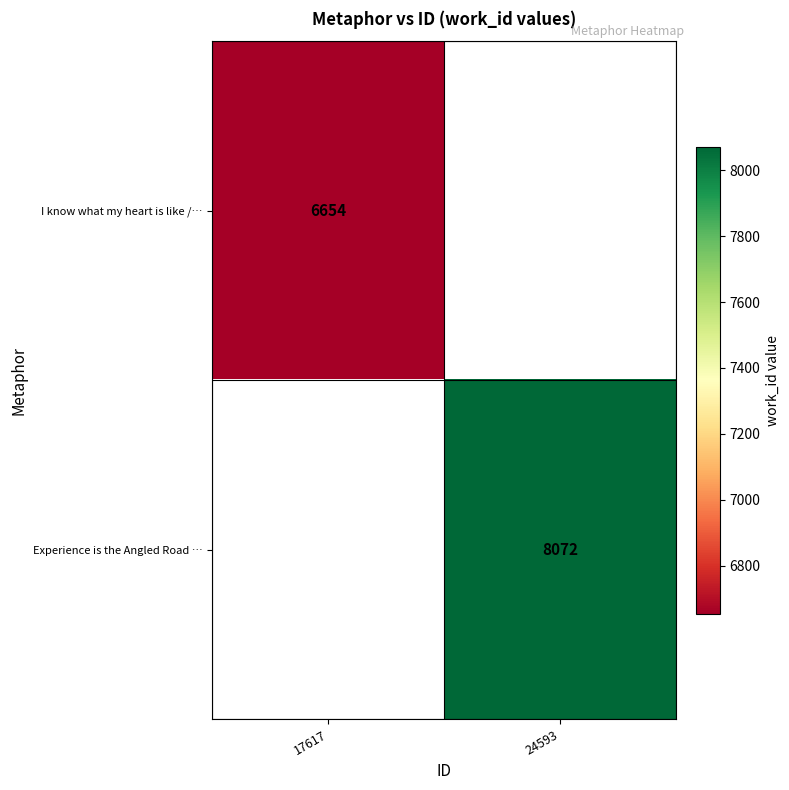

The value of Experience is the Angled Road … at 24593 is 8072. True or false?

True